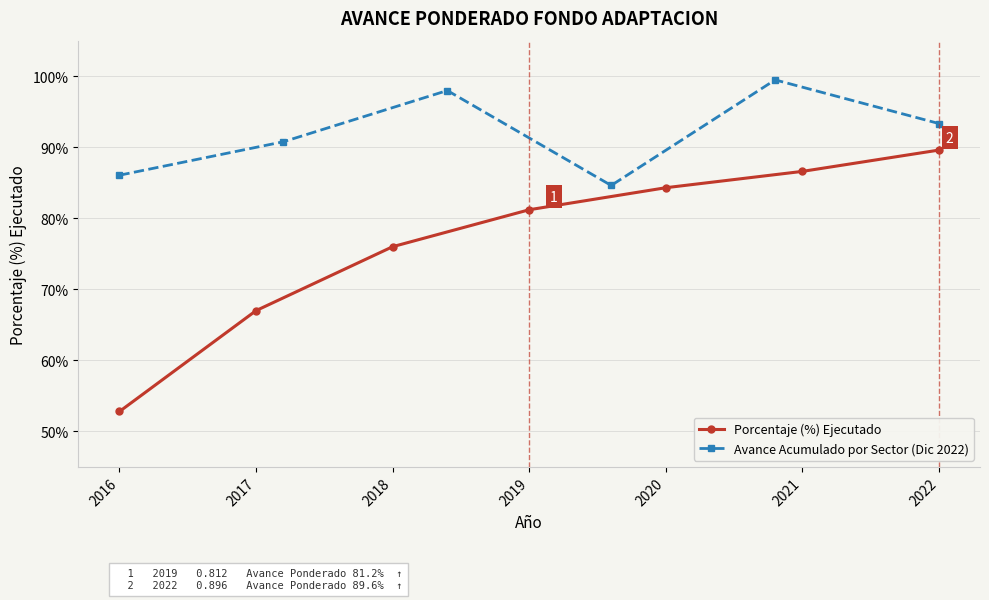

What is the approximate value at 2022?

0.9